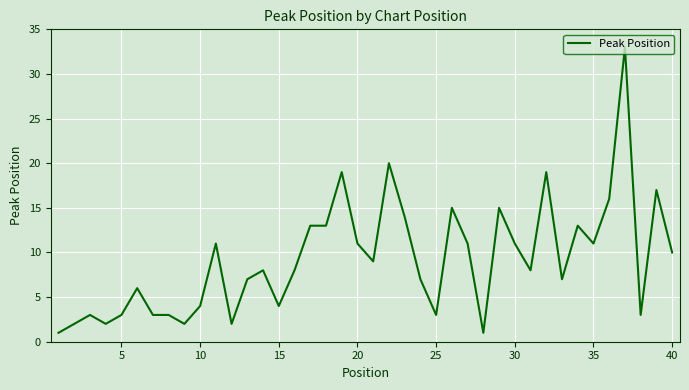

What is the maximum value shown in the chart?

33